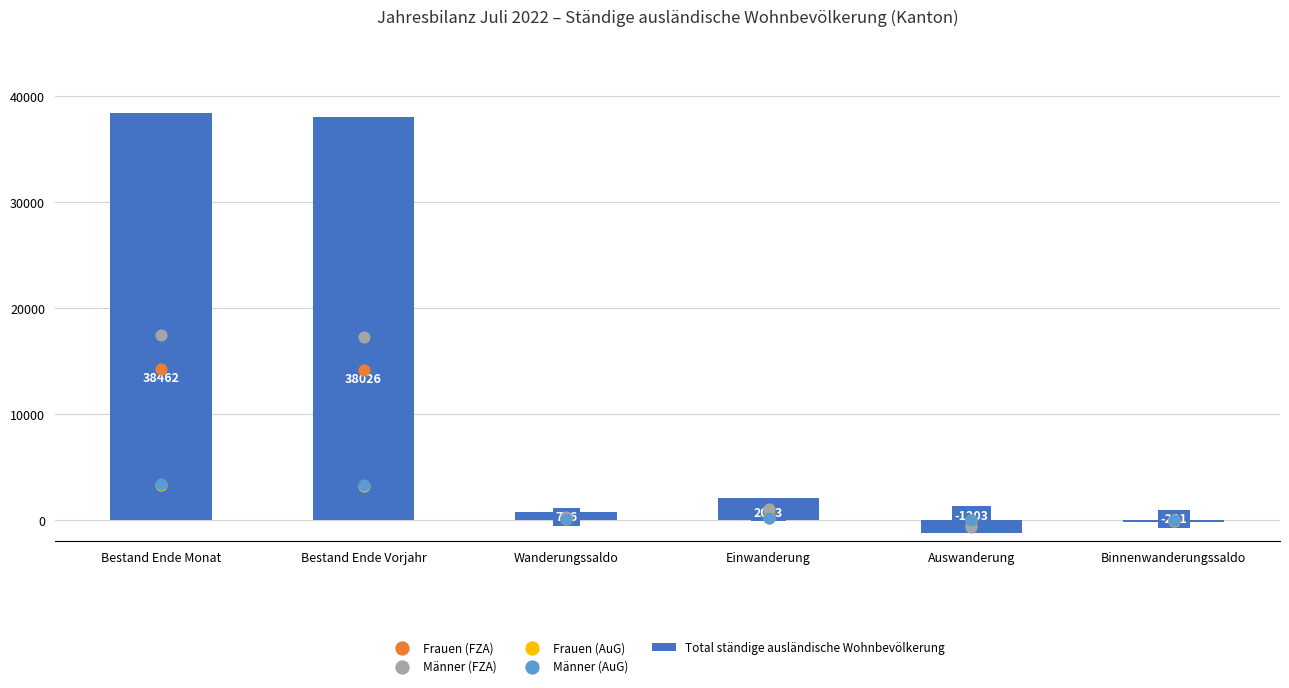

Which series has the widest spread of Y values?

Total ständige ausländische Wohnbevölkerung